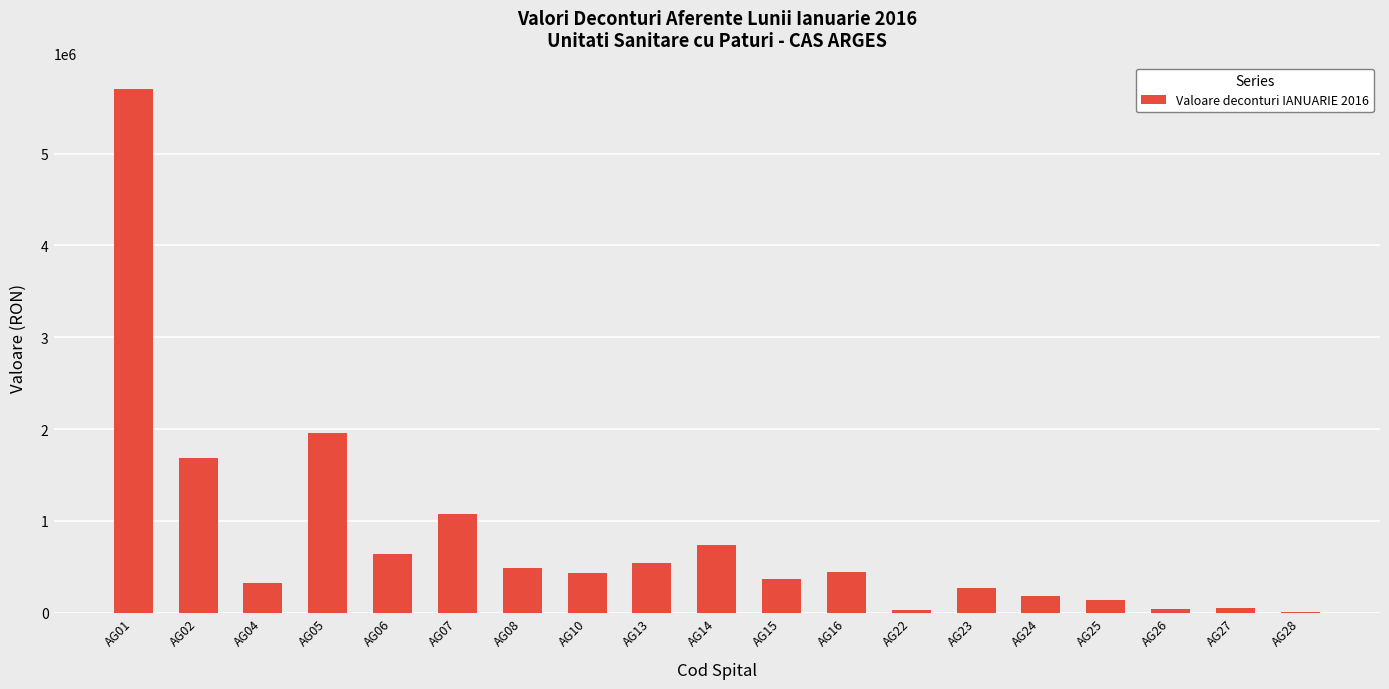

What is the maximum value shown in the chart?

5704481.4